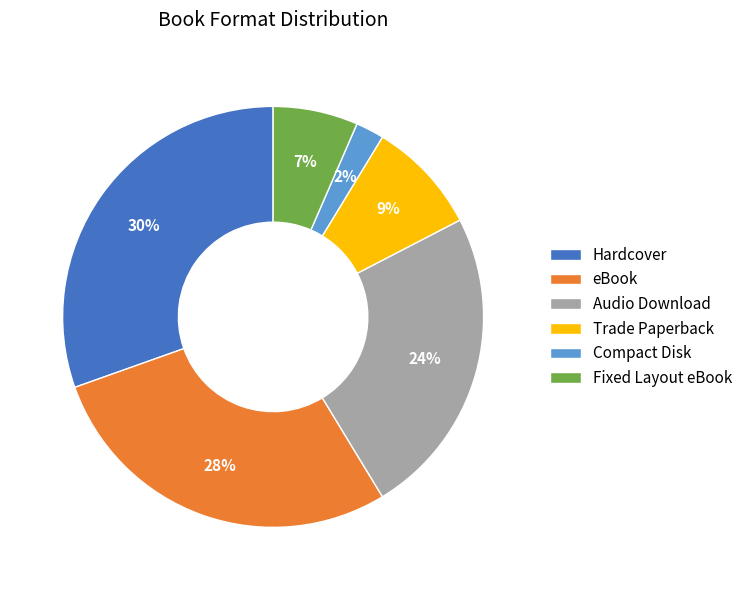

The Compact Disk slice represents 2% of the pie. True or false?

True